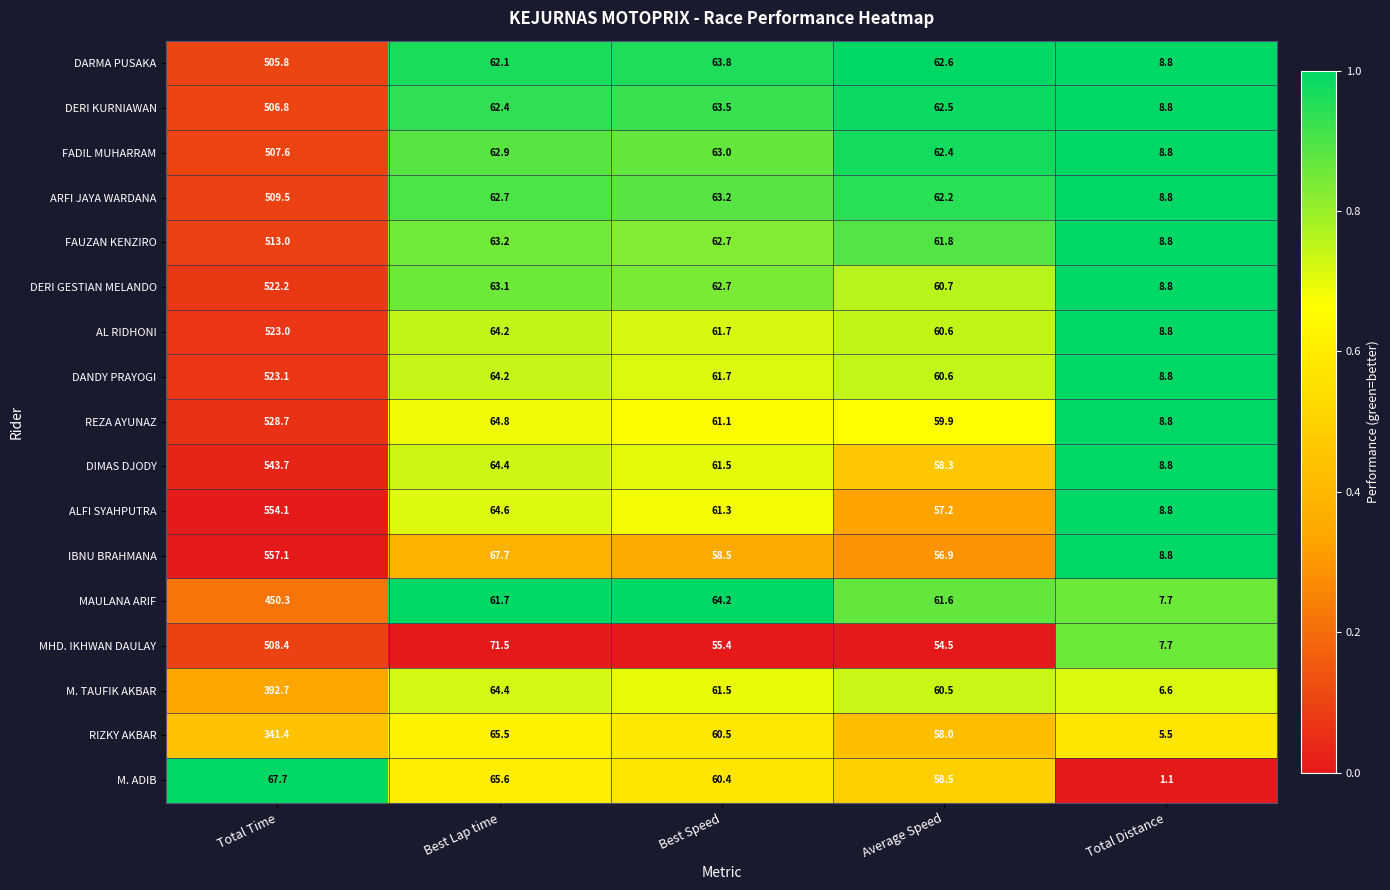

List the series in order of their peak value, highest first.

IBNU BRAHMANA, ALFI SYAHPUTRA, DIMAS DJODY, REZA AYUNAZ, DANDY PRAYOGI, AL RIDHONI, DERI GESTIAN MELANDO, FAUZAN KENZIRO, ARFI JAYA WARDANA, MHD. IKHWAN DAULAY, FADIL MUHARRAM, DERI KURNIAWAN, DARMA PUSAKA, MAULANA ARIF, M. TAUFIK AKBAR, RIZKY AKBAR, M. ADIB